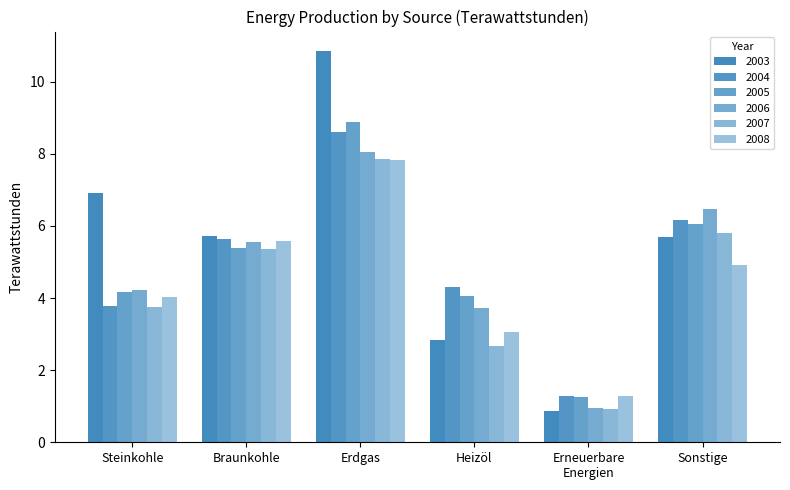

Is it true that 2005 equals 8.9 at Erdgas?

True